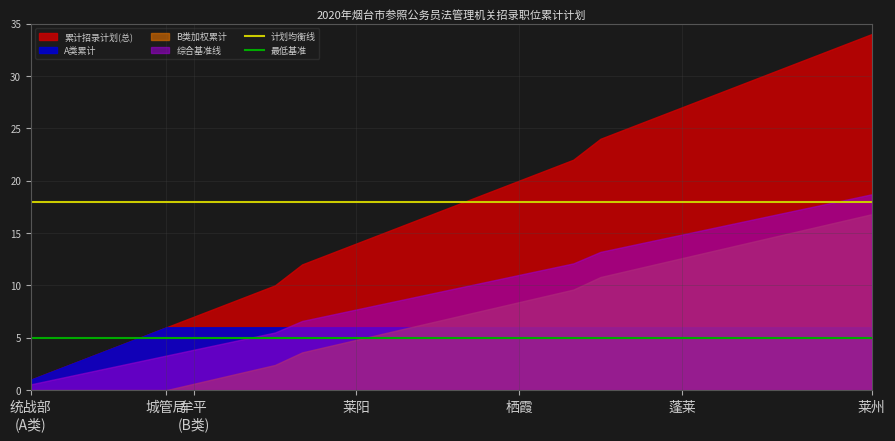

True or false: 最低基准 has more than 2 points higher than both neighbors.

False